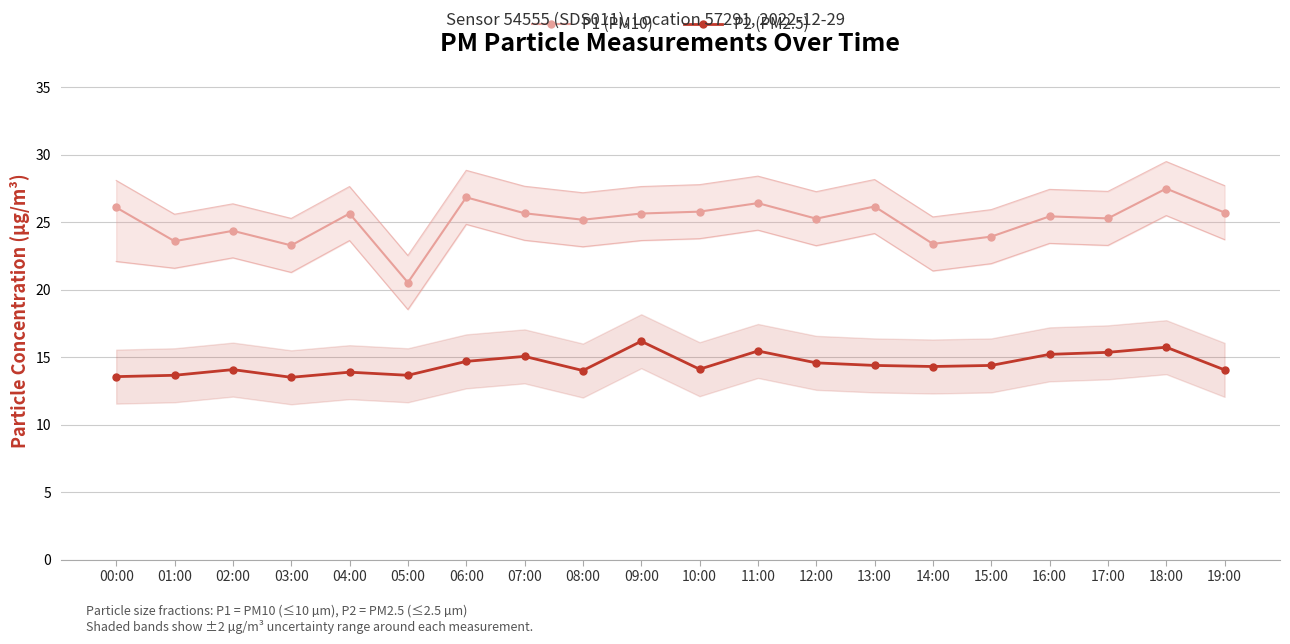

What is the value of the P2 (PM2.5) point at the 1st from the left?

13.6